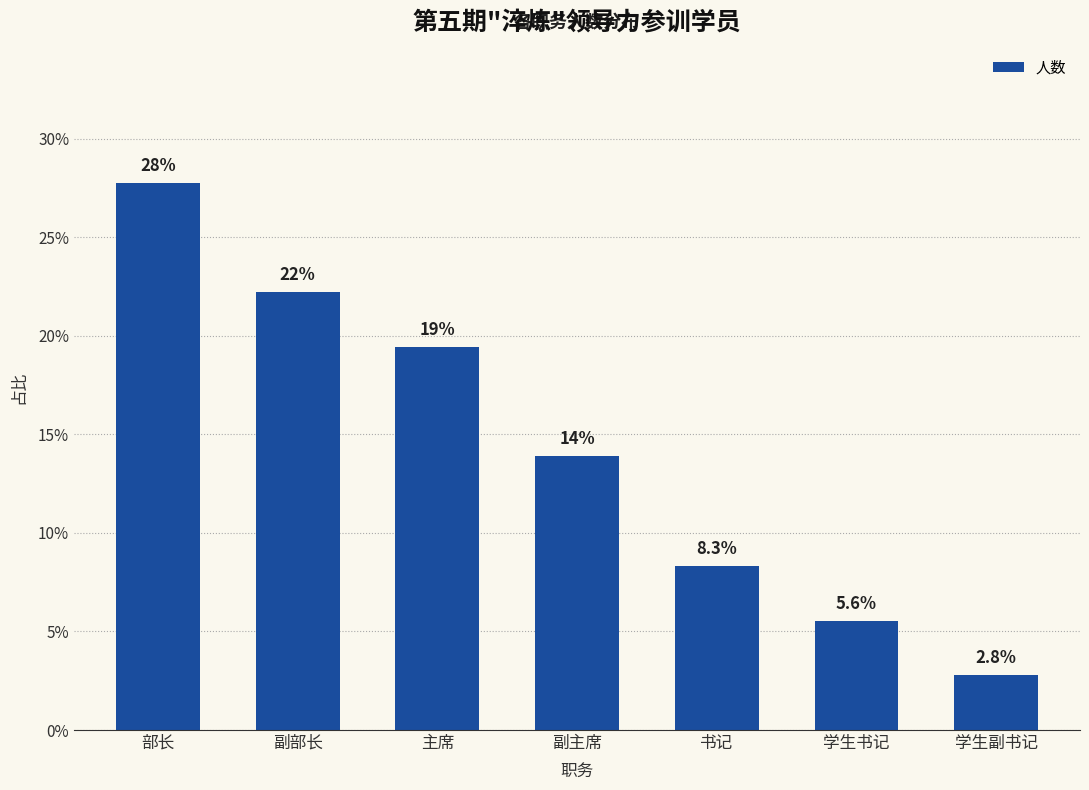

Does the chart contain stacked bars?

No